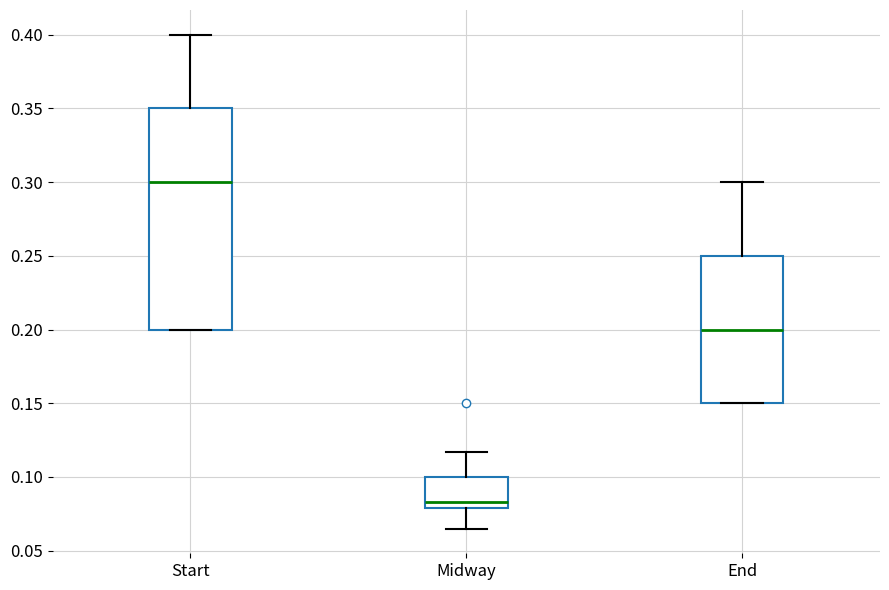

Where is the upper edge of the box for End on the y-axis? The values are not printed on the chart, so give them approximately, as read against the axis.

0.250